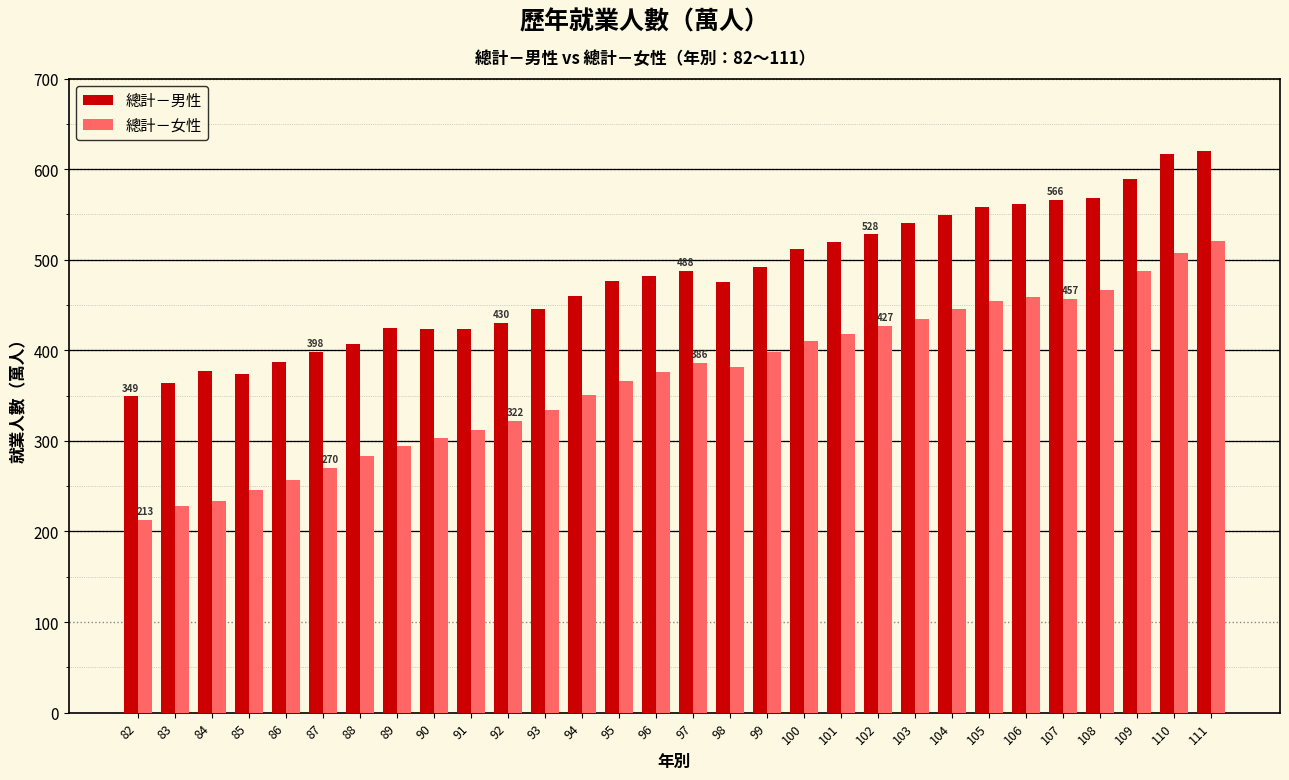

Rank the series by their maximum value, from lowest to highest.

總計－女性, 總計－男性